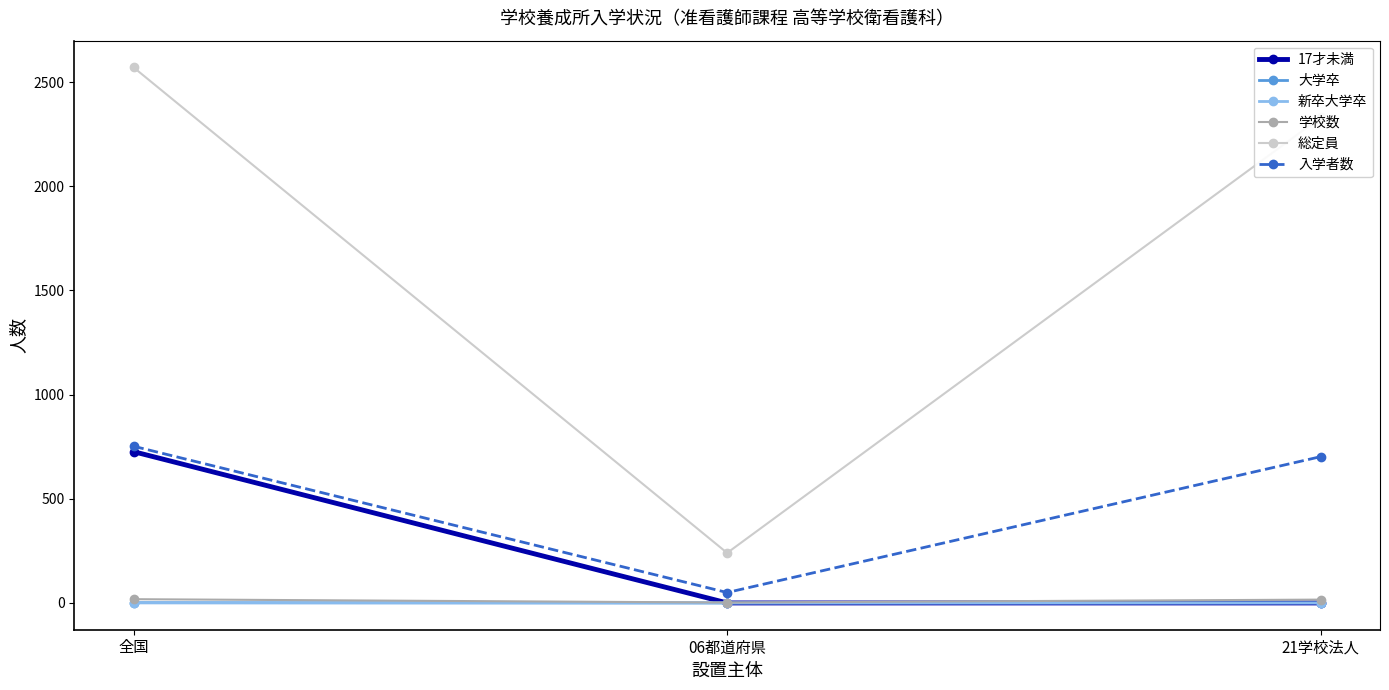

Which category has the lowest value across all series?

06都道府県